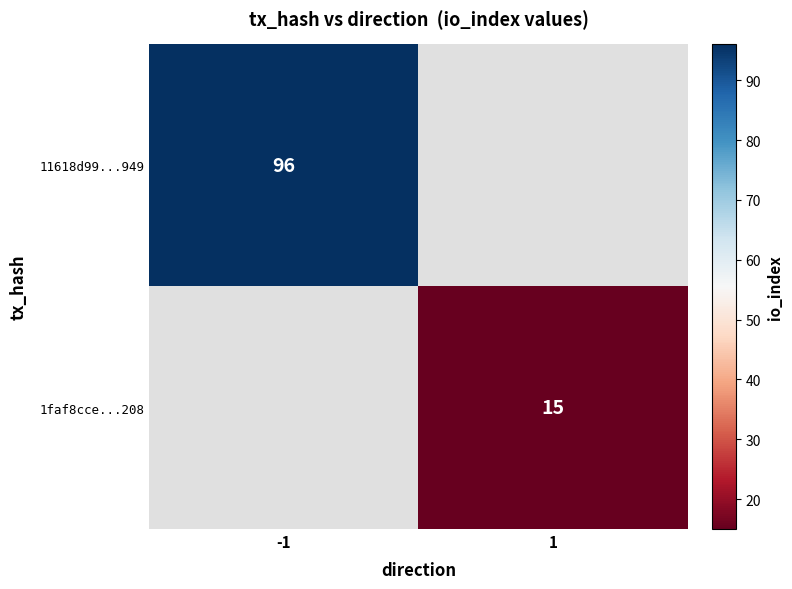

Is it true that 11618d99...949 equals 96 at -1?

True